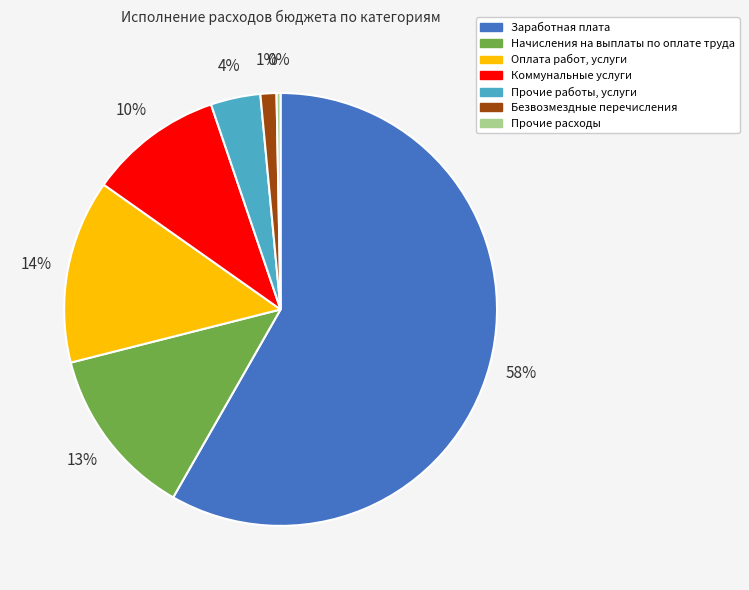

Rank the categories by value from lowest to highest.

Прочие расходы, Безвозмездные перечисления, Прочие работы, услуги, Коммунальные услуги, Начисления на выплаты по оплате труда, Оплата работ, услуги, Заработная плата